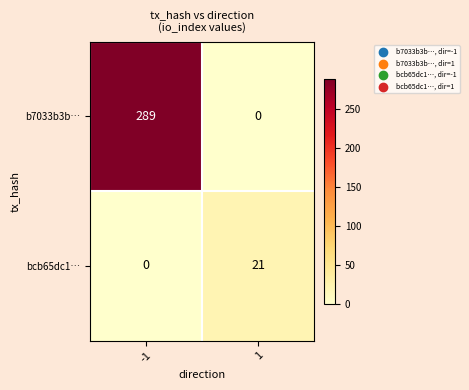

What is the difference between the maximum and minimum values in the bcb65dc1… series?

21